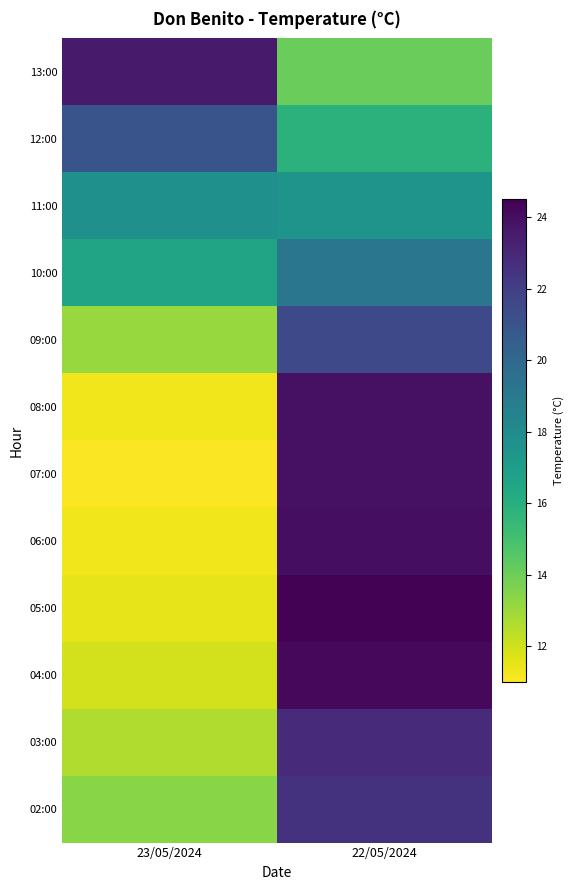

Which has a higher value, 22/05/2024 or 23/05/2024?

23/05/2024